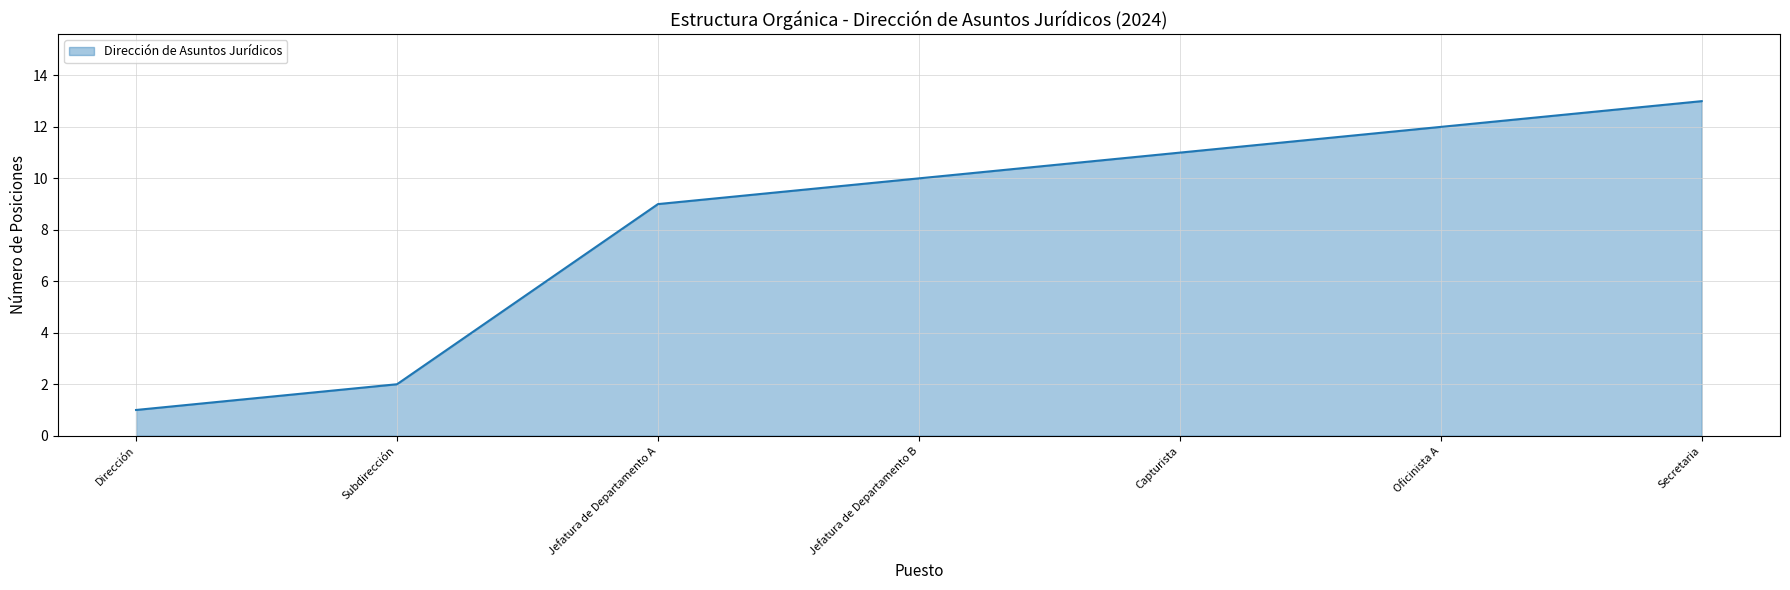

What is the smallest value displayed?

1